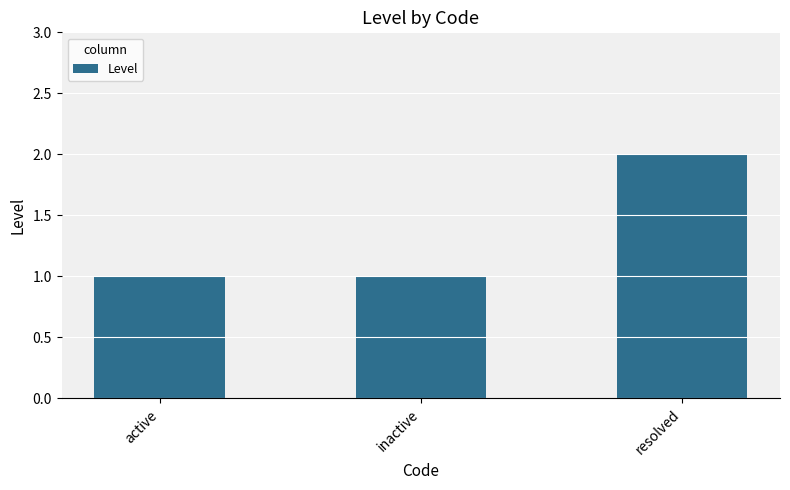

What is the average value?

1